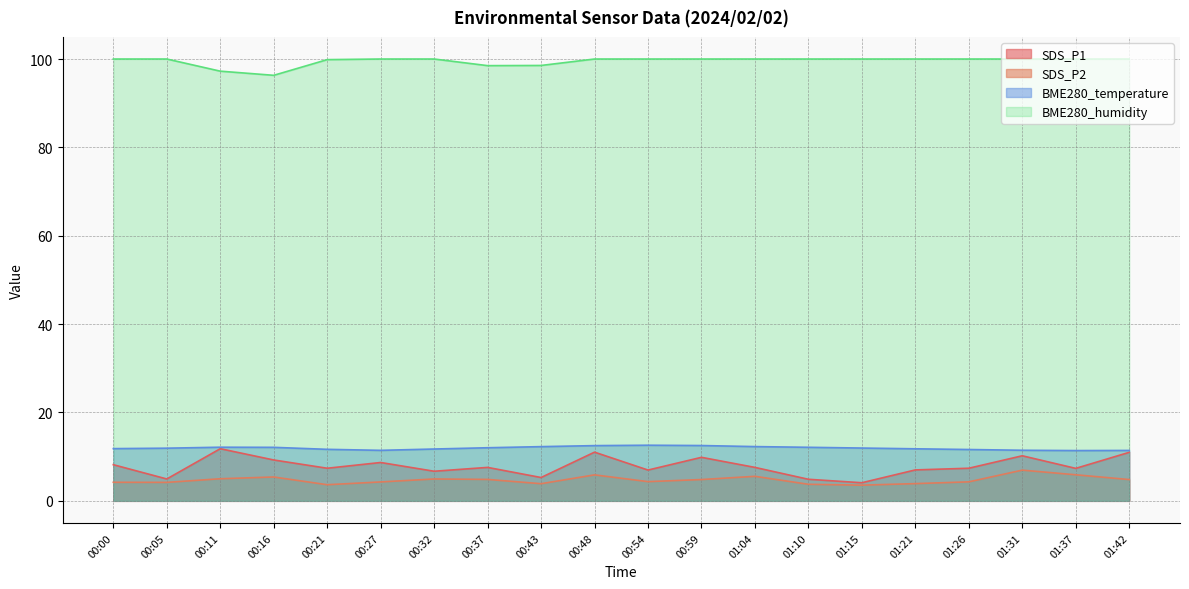

Reading right to left, what are all the values shown in this chart?

SDS_P1: 11.0	7.3	10.2	7.4	7.0	4.1	4.9	7.6	9.8	7.0	11.0	5.3	7.6	6.7	8.7	7.4	9.2	11.8	5.0	8.2
SDS_P2: 4.8	5.9	7.0	4.3	3.9	3.5	3.8	5.5	4.8	4.3	5.9	3.9	4.8	5.0	4.3	3.6	5.4	5.0	4.2	4.2
BME280_temperature: 11.4	11.4	11.4	11.6	11.8	11.9	12.1	12.3	12.5	12.6	12.5	12.3	12.0	11.7	11.4	11.7	12.1	12.1	11.9	11.8
BME280_humidity: 100.0	100.0	100.0	100.0	100.0	100.0	100.0	100.0	100.0	100.0	100.0	98.5	98.5	100.0	100.0	99.9	96.3	97.2	100.0	100.0